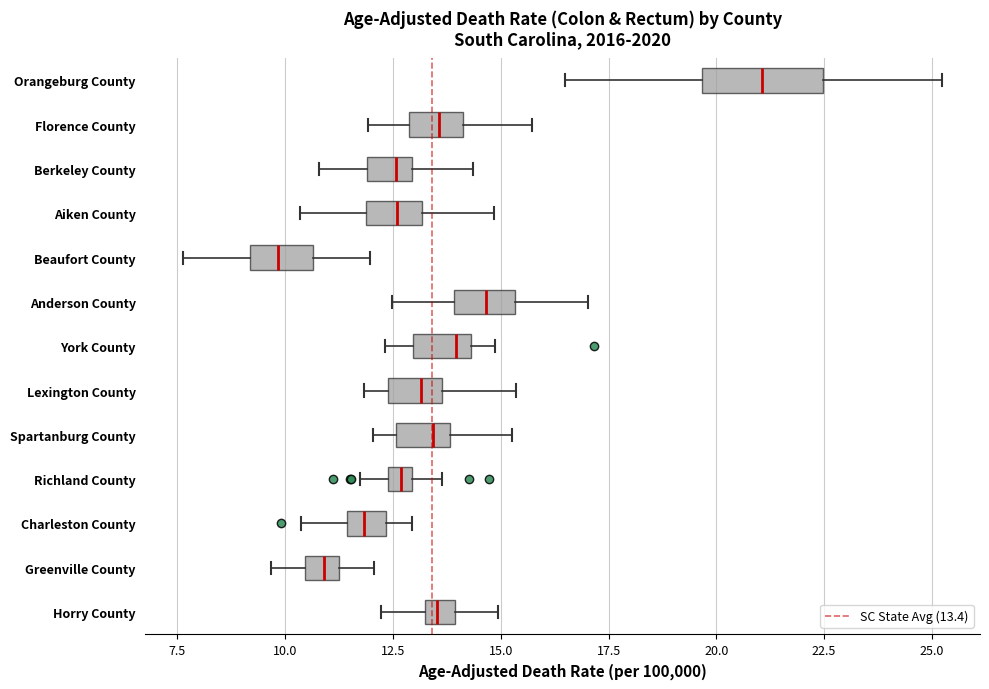

Which box is the widest, from its left edge to its right edge?

Orangeburg County